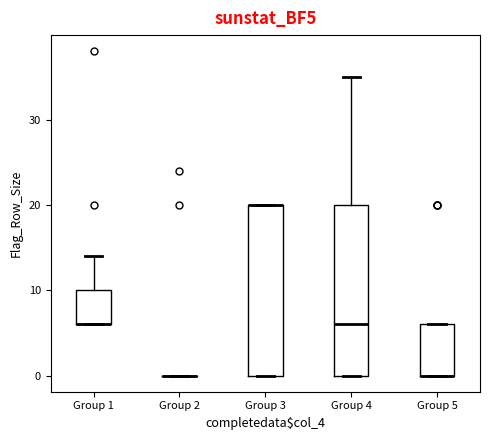

Reading left to right, read every box against the y-axis: the position of its median line, the range the box covers, and the ends of its whiskers. The values are not printed on the chart, so give them approximately, as read against the axis.

Group 1: median 6 (drawn on the box's lower edge), box 6 to 10, whiskers 6 to 14
Group 2: box collapsed to a line at 0, whiskers 0 to 0
Group 3: median 20 (drawn on the box's upper edge), box 0 to 20, whiskers 0 to 20
Group 4: median 6, box 0 to 20, whiskers 0 to 35
Group 5: median 0 (drawn on the box's lower edge), box 0 to 6, whiskers 0 to 6